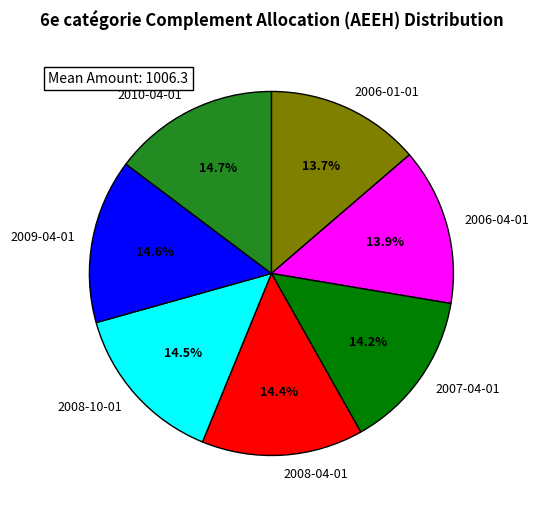

How many slices are in this pie chart?

7